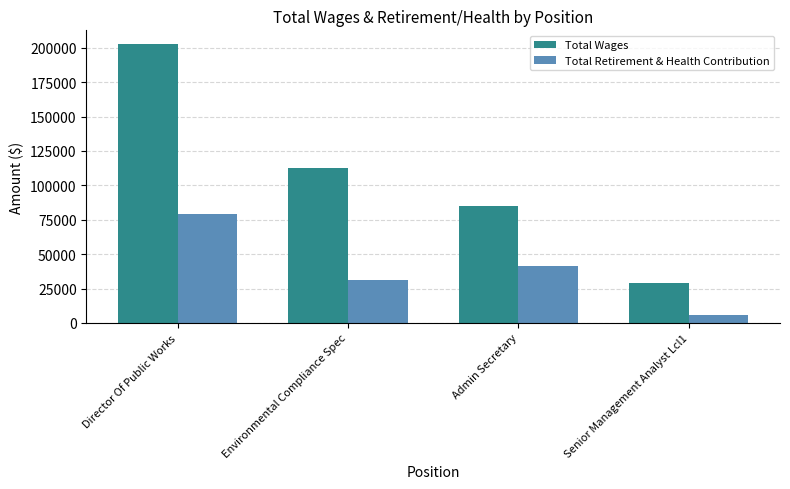

Is it true that Total Wages equals 43450 at Admin Secretary?

False